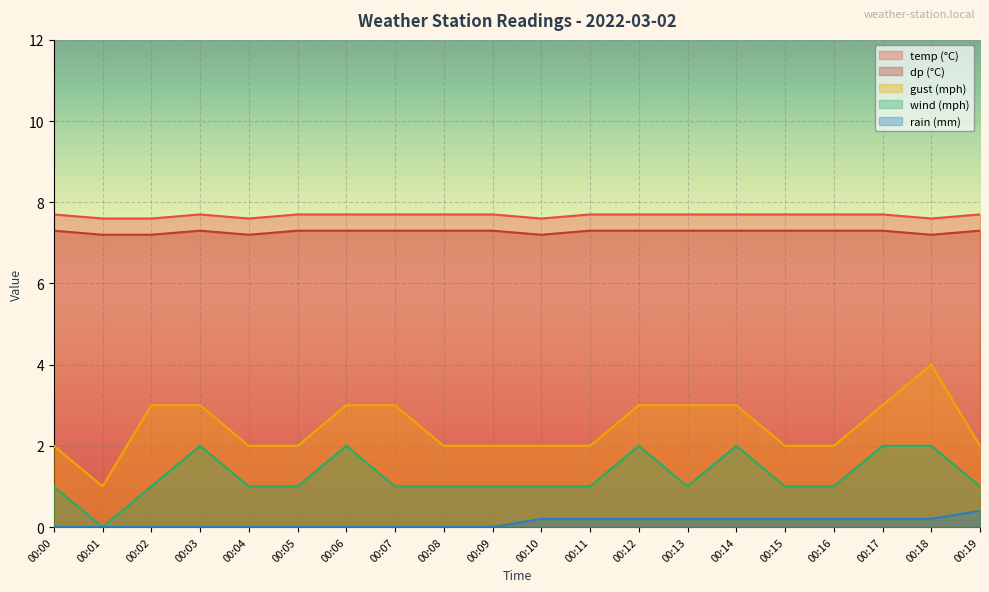

At which label does gust_mph first exceed 2?

00:02